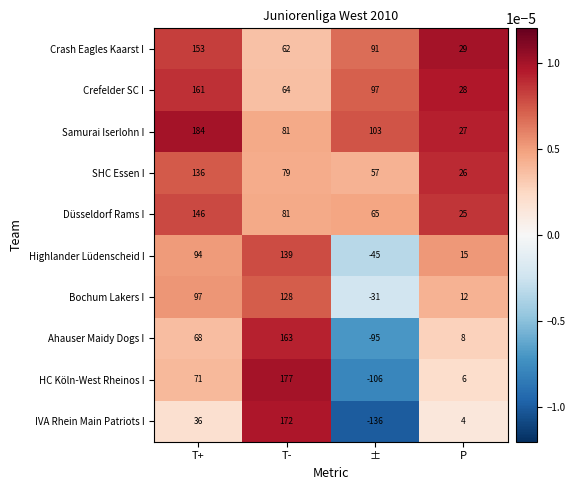

Which series has the largest total across all categories?

Samurai Iserlohn I